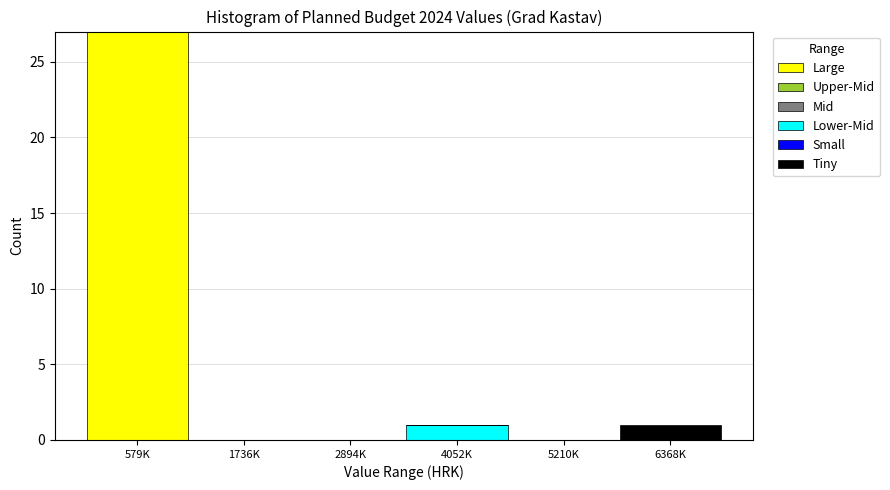

Reading left to right, transcribe the values for Large.

579K=27	1736K=0	2894K=0	4052K=0	5210K=0	6368K=0